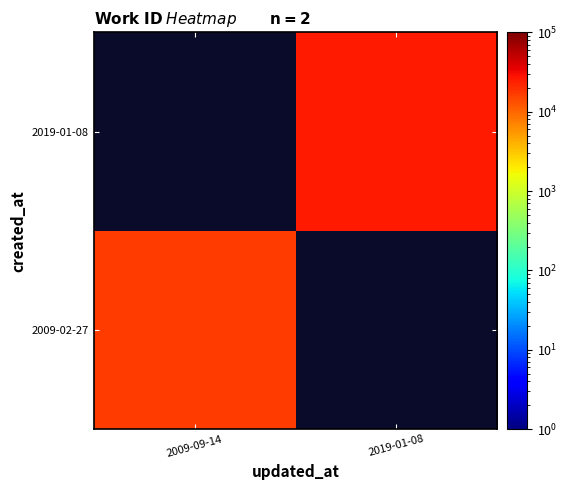

Which series has the largest range (max minus min)?

2009-02-27